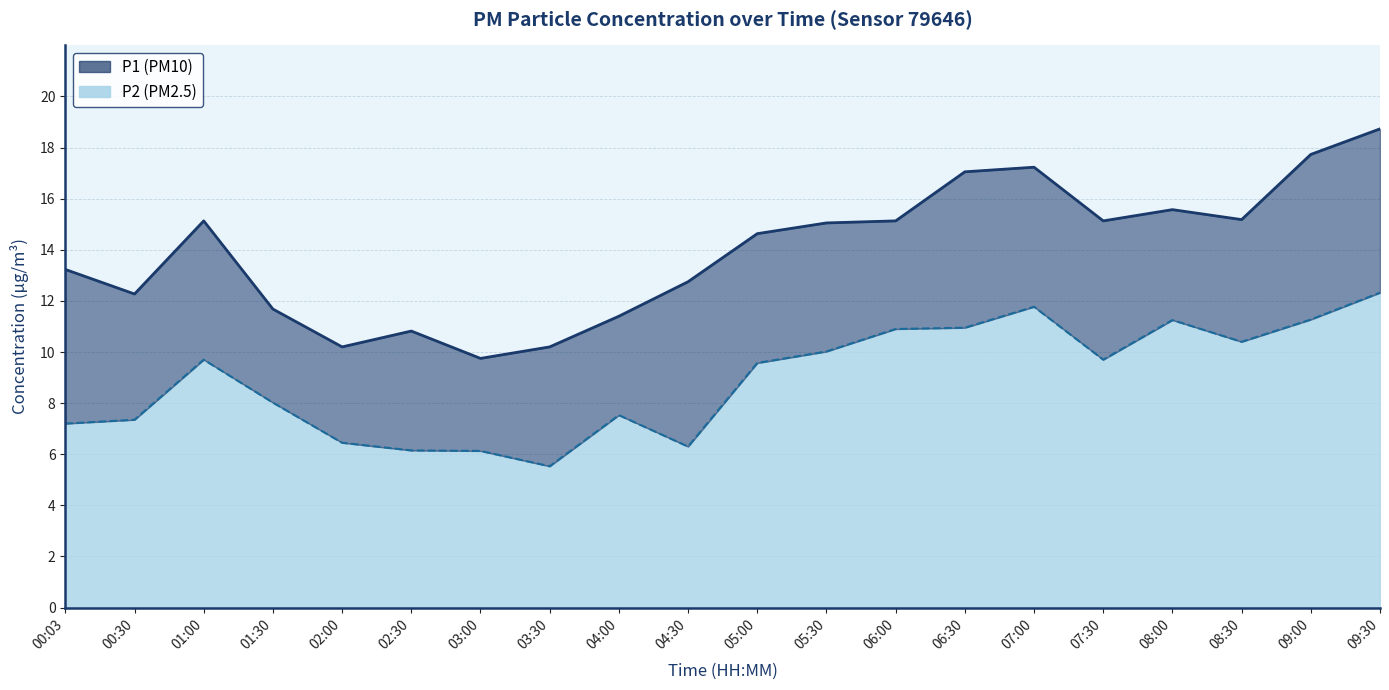

The P2 series shows 11.2 at 08:00. True or false?

True